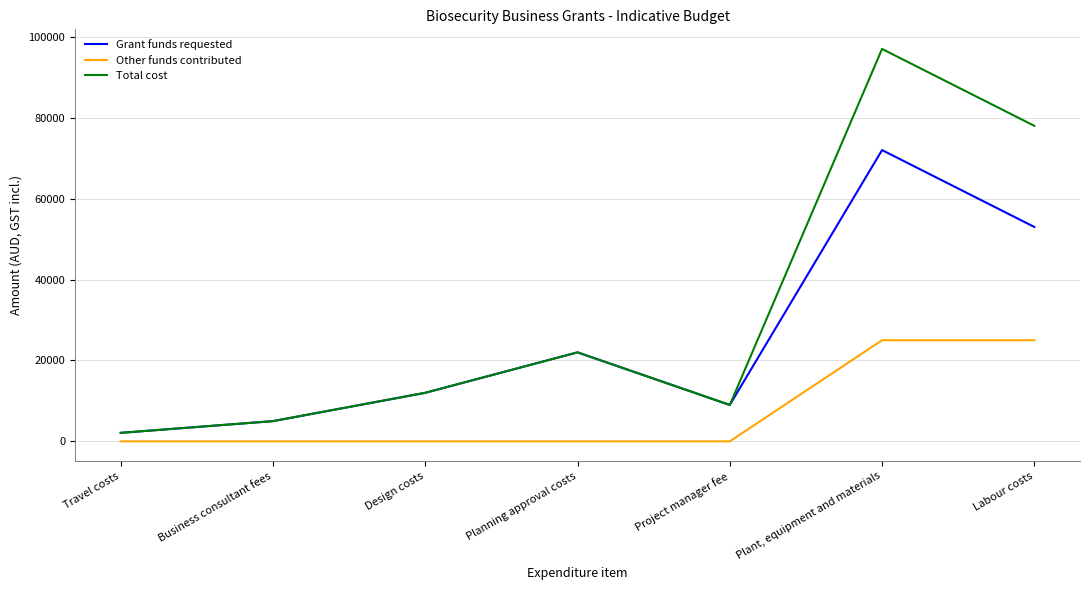

Does the chart have visible grid lines?

Yes